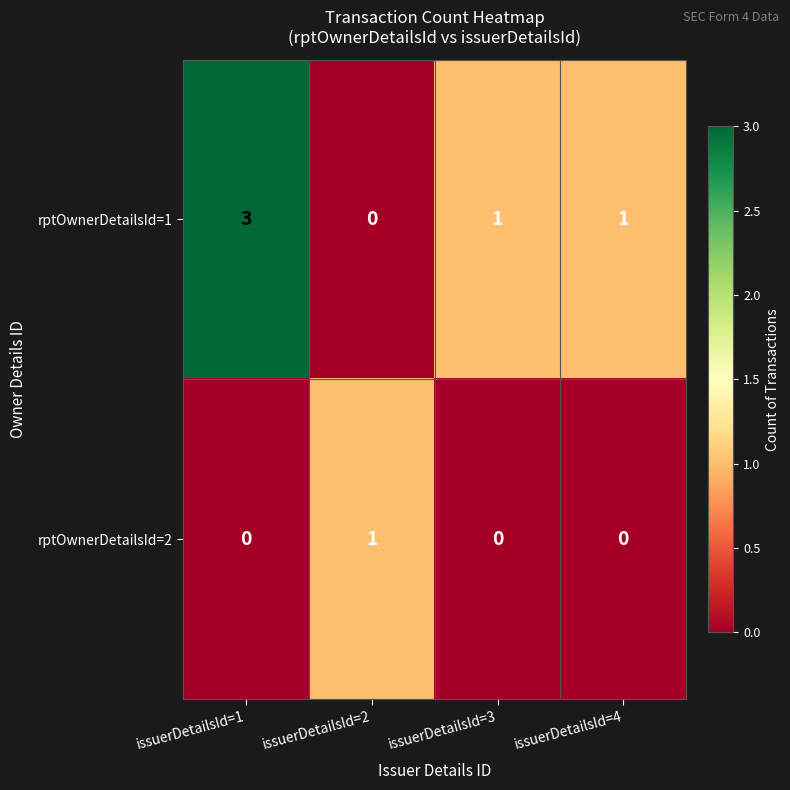

What is the sum of all rptOwnerDetailsId=1 values?

5